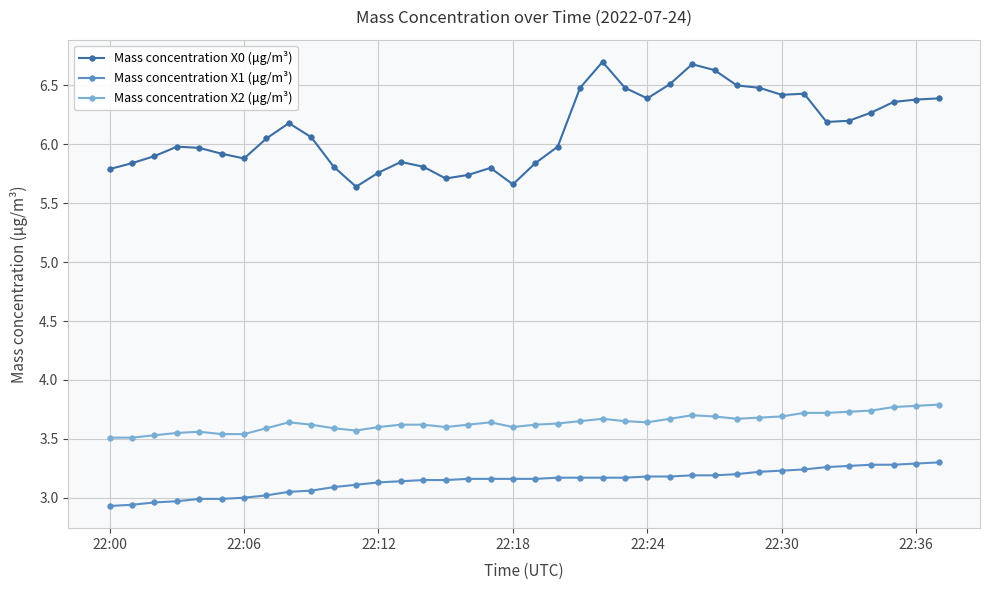

True or false: Mass concentration X0 (μg/m³) and Mass concentration X2 (μg/m³) intersect in this chart.

False